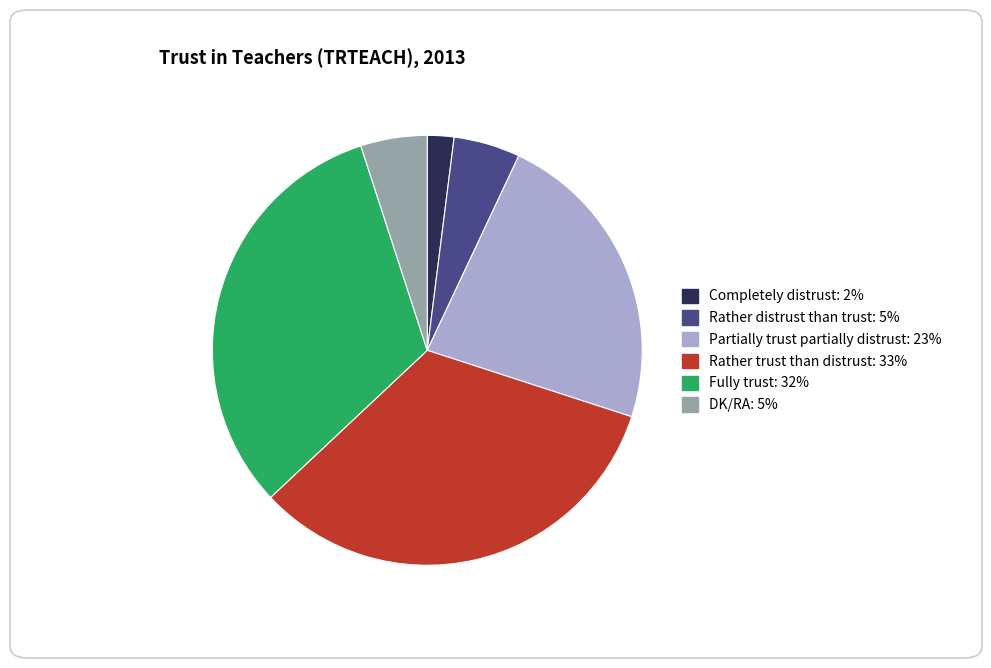

Does any single category account for the majority?

No